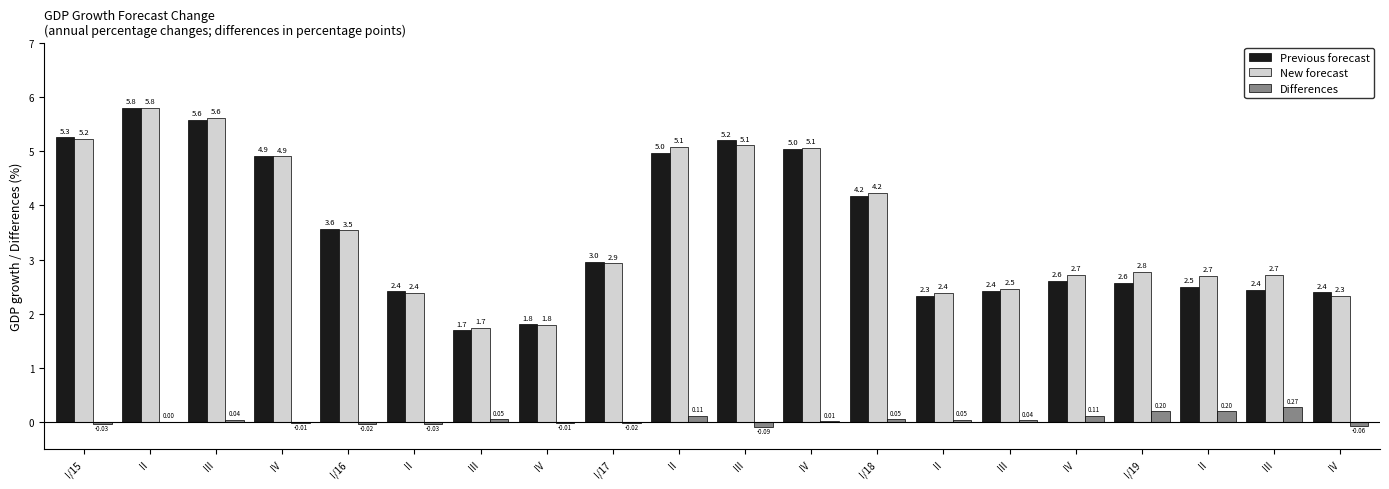

How many groups of bars are there?

20